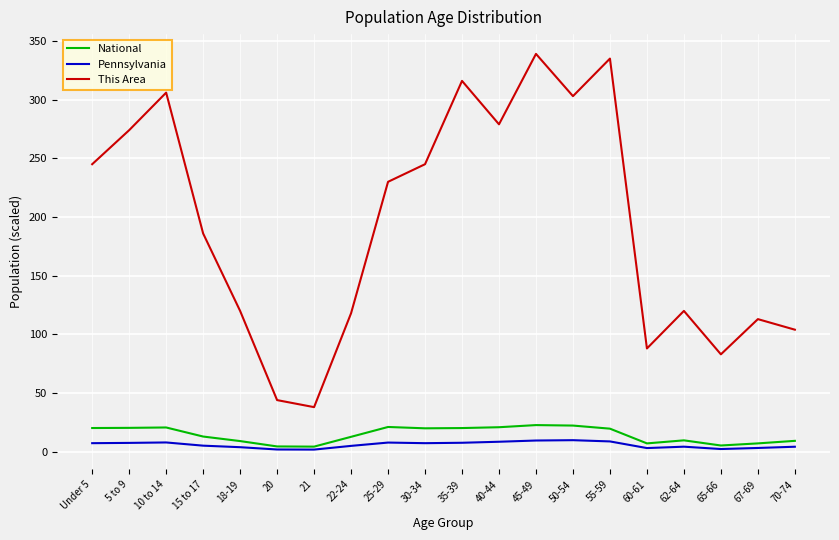

How many values in the National series are below 19?

10